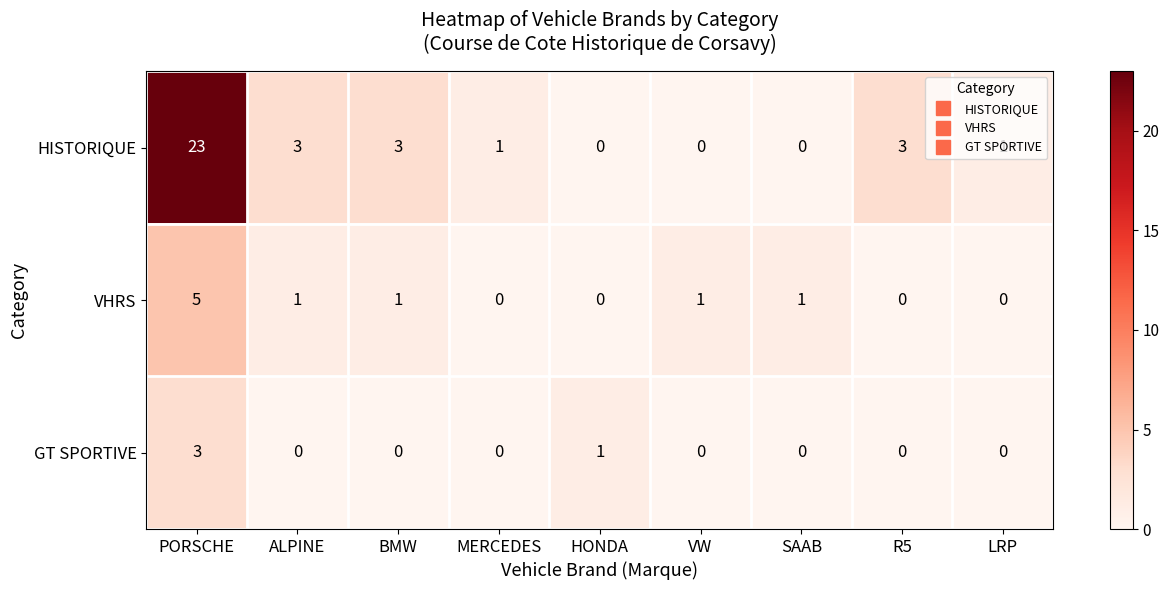

What is the difference between the maximum and minimum values in the HISTORIQUE series?

23